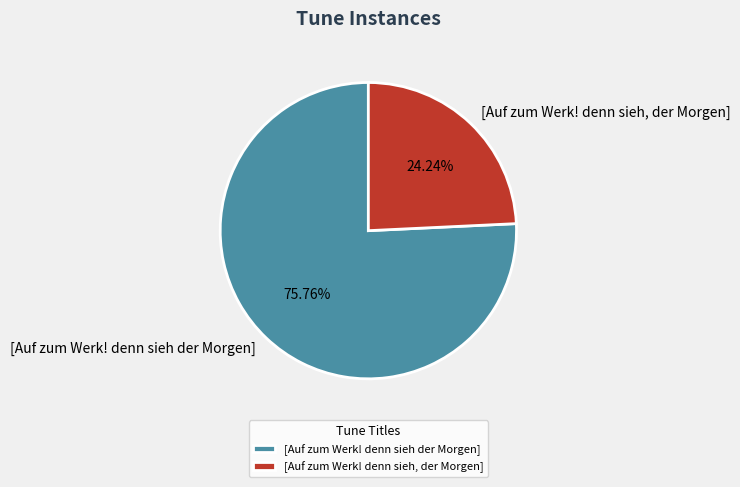

How many slices are in this pie chart?

2